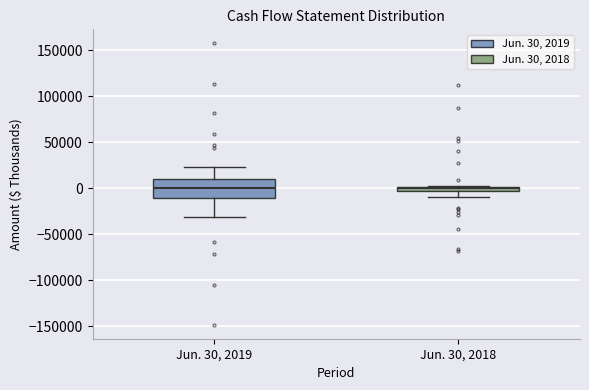

Where does the lower whisker of the box for Jun. 30, 2019 end on the y-axis? The values are not printed on the chart, so give them approximately, as read against the axis.

-30000